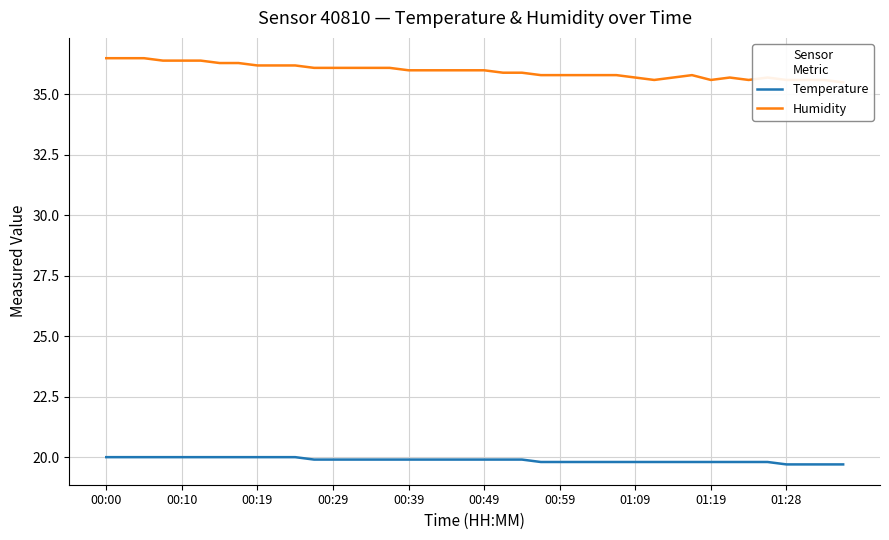

What is the value of the Humidity point at the 36th from the left?

35.7